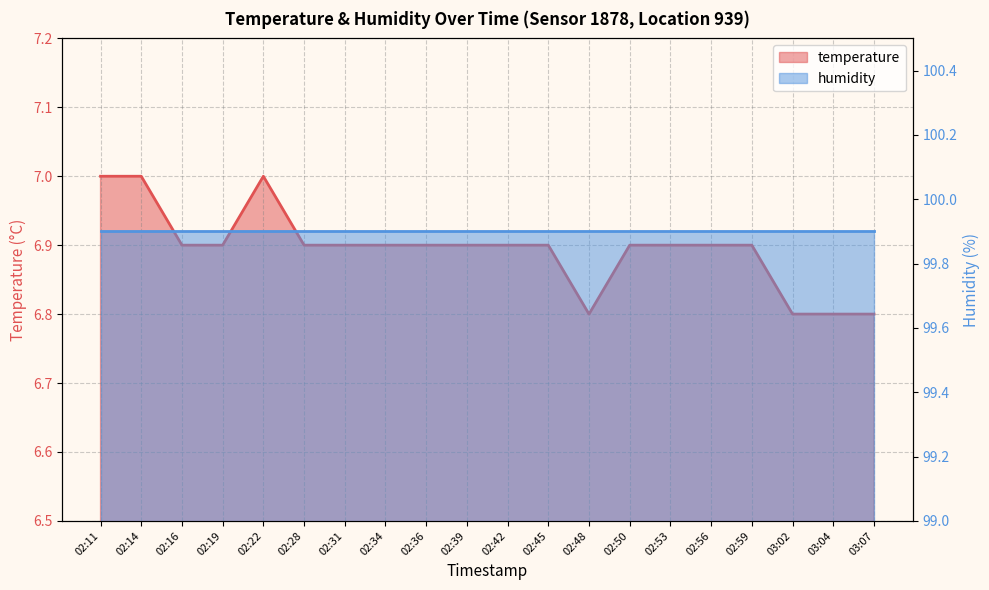

The chart shows a value of 6.9 at 02:19. True or false?

True